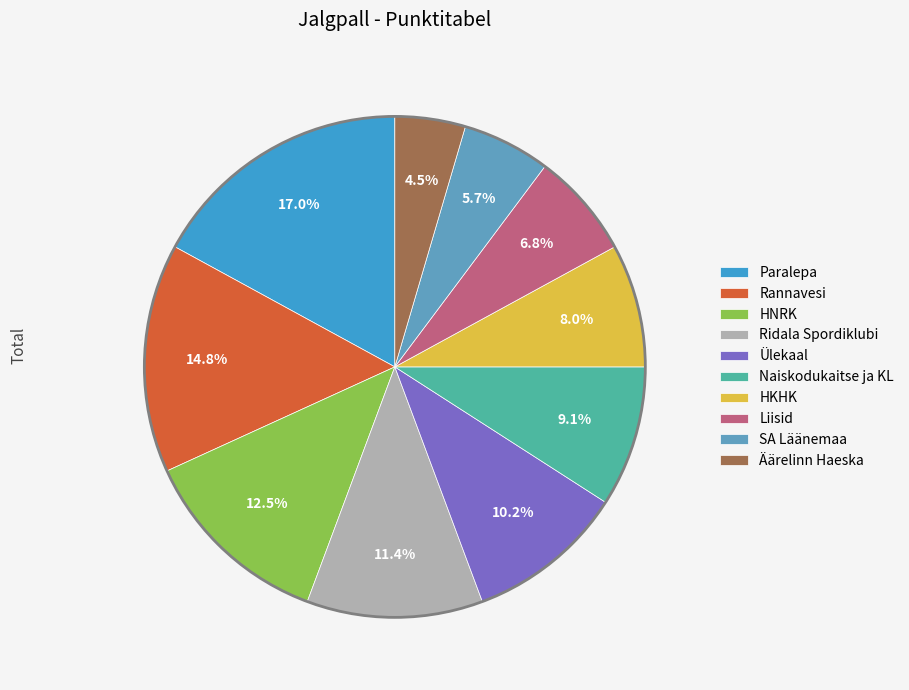

True or false: Rannavesi accounts for 15% of the total.

True